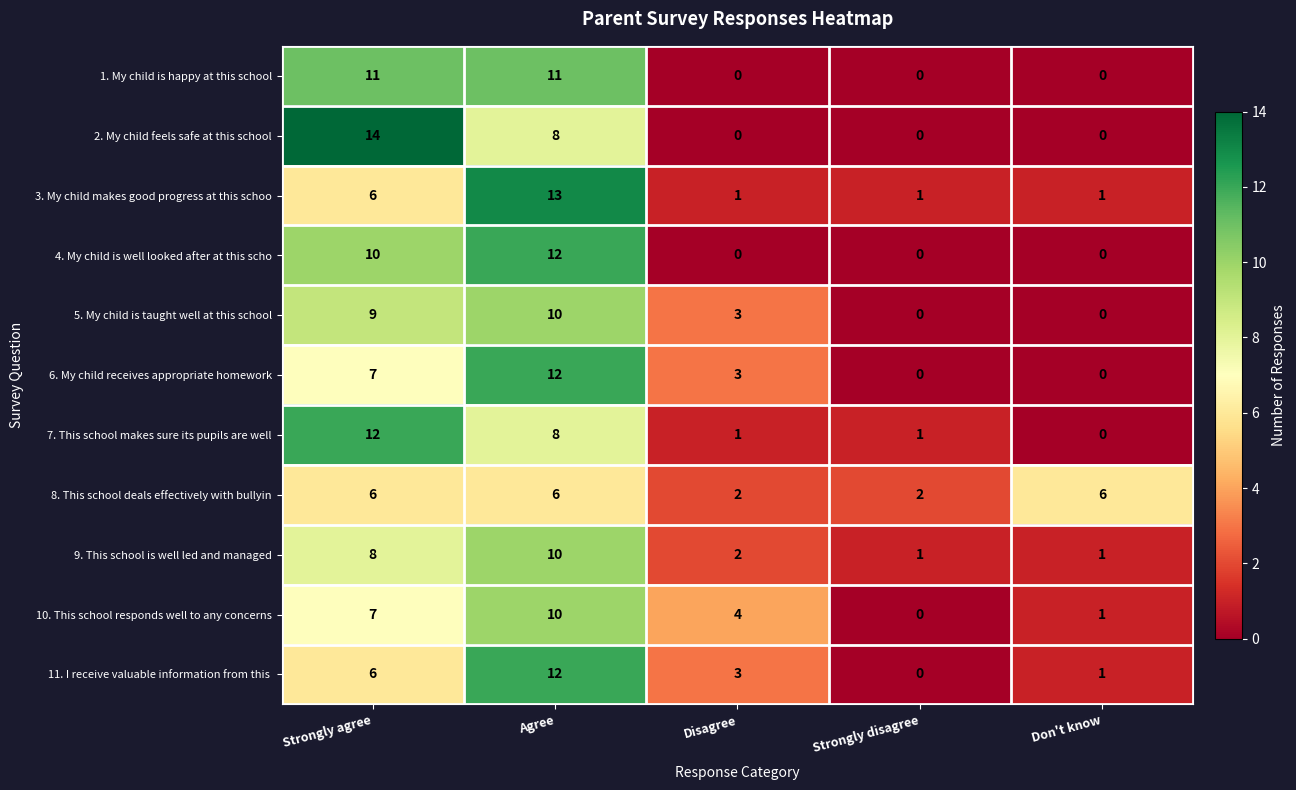

What is the maximum value for 9. This school is well led and managed?

10